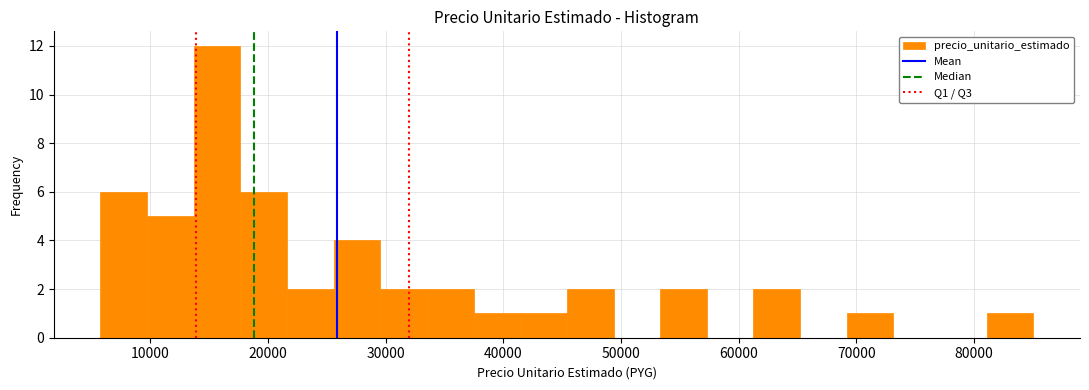

Around what value on the x-axis is the tallest bar? Give the approximate position of its centre, as read against the axis.

16000